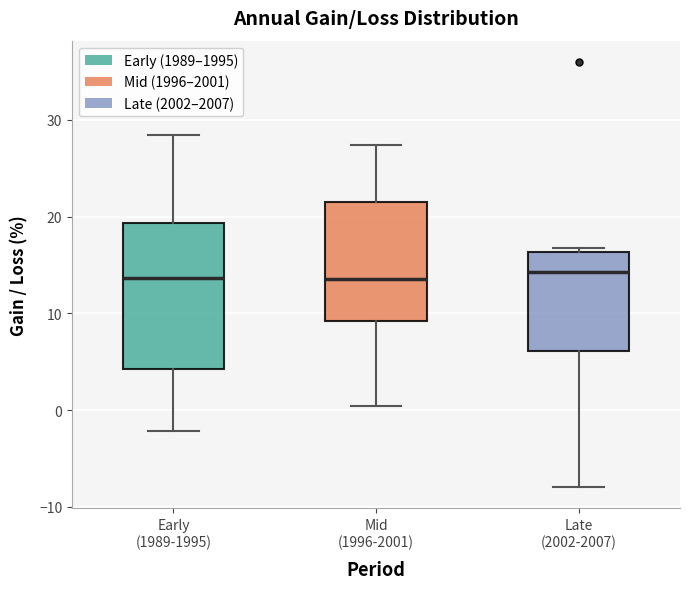

Comparing the boxes themselves (not the whiskers), which one is the tallest?

Early (1989-1995)